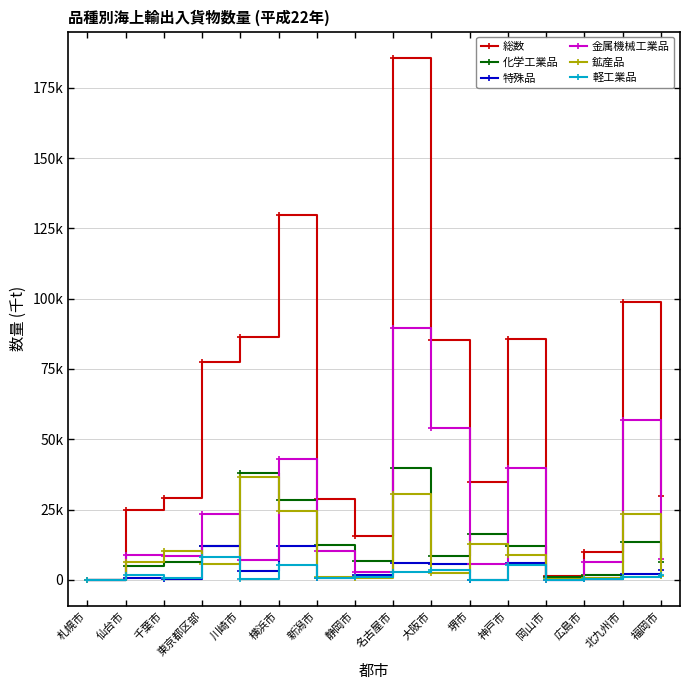

Where is the first local minimum for 総数?

静岡市